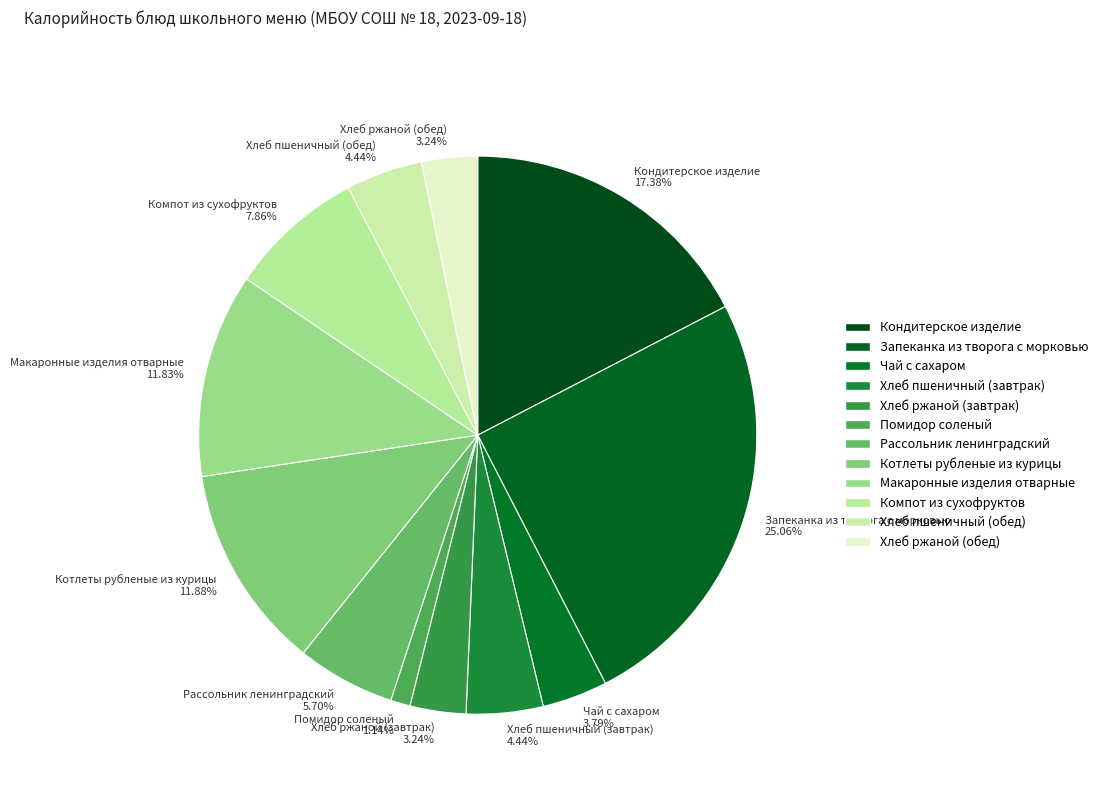

To the nearest percent, what is the average slice percentage?

8%